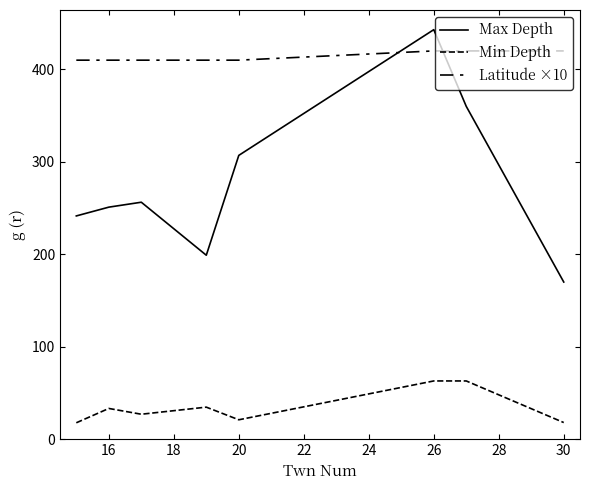

Does the chart have visible grid lines?

No